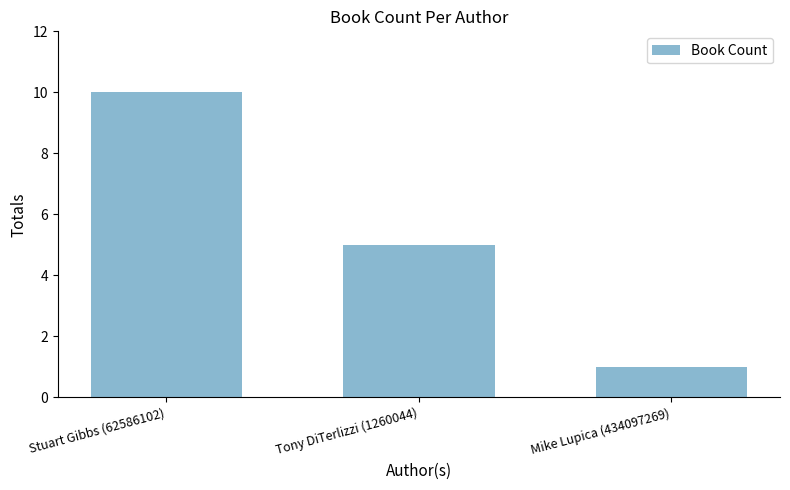

What is the label of the 1st bar from the left?

Stuart Gibbs (62586102)